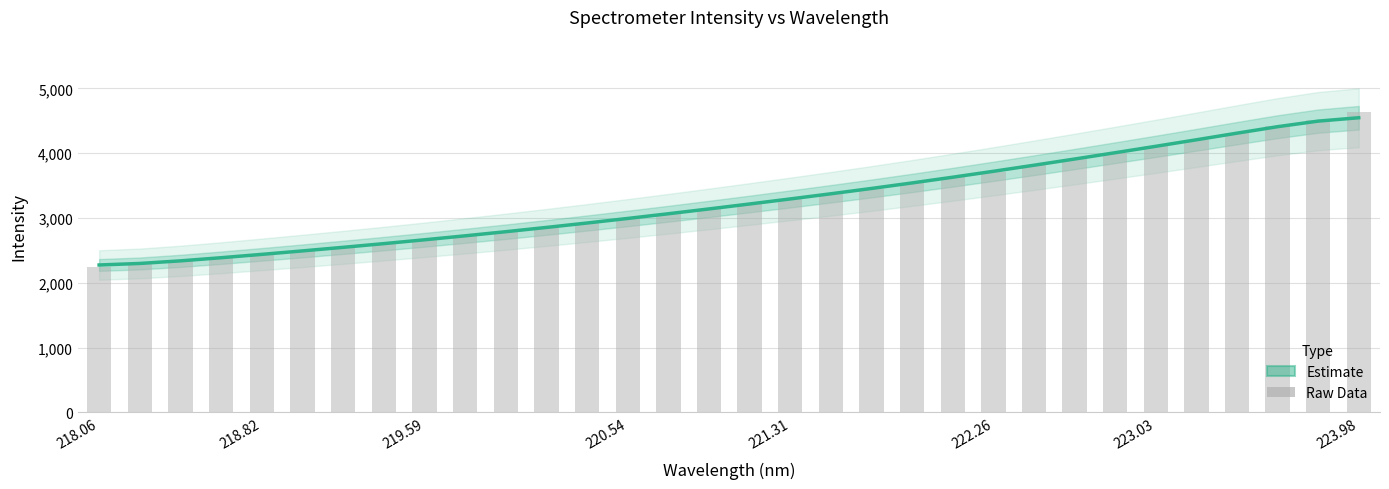

How many groups of bars are there?

32